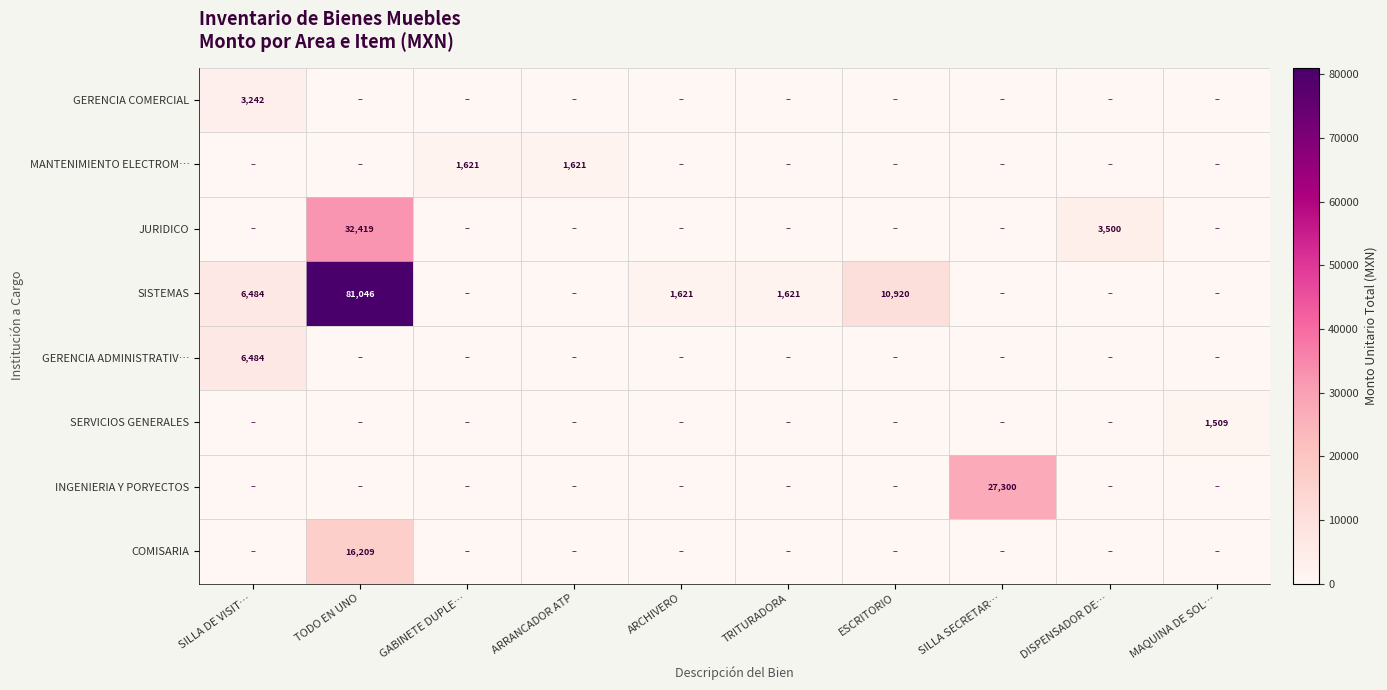

The GERENCIA ADMINISTRATIV… series shows 4434 at SILLA DE VISIT…. True or false?

False